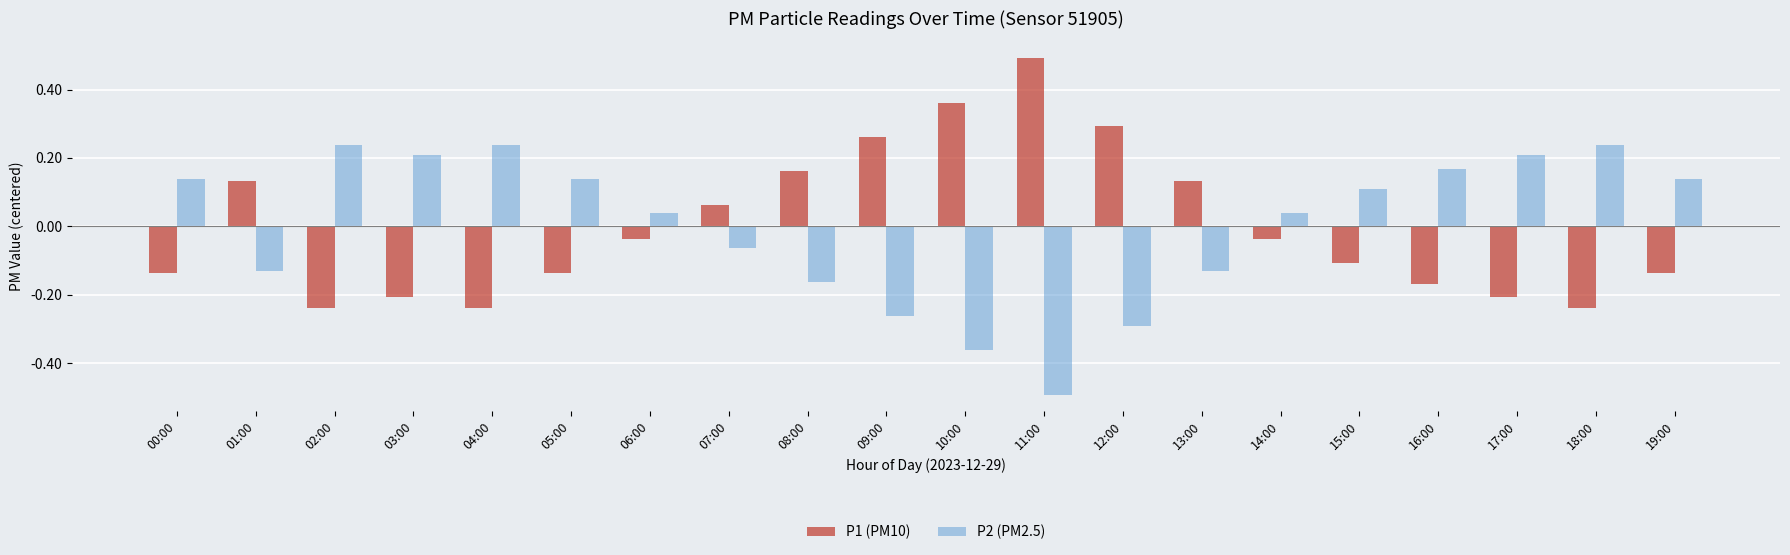

How many data points in P1 (PM10) are less than 0?

12